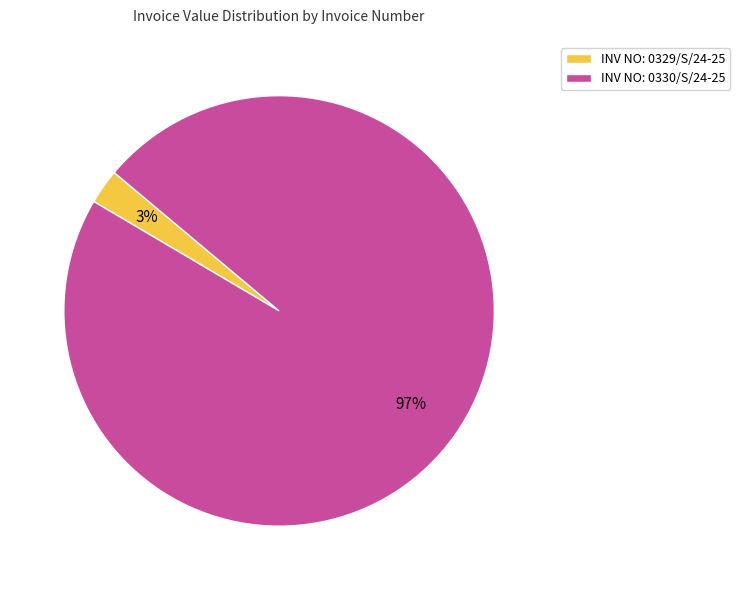

To the nearest percent, what percentage of the pie is INV NO: 0330/S/24-25?

97%